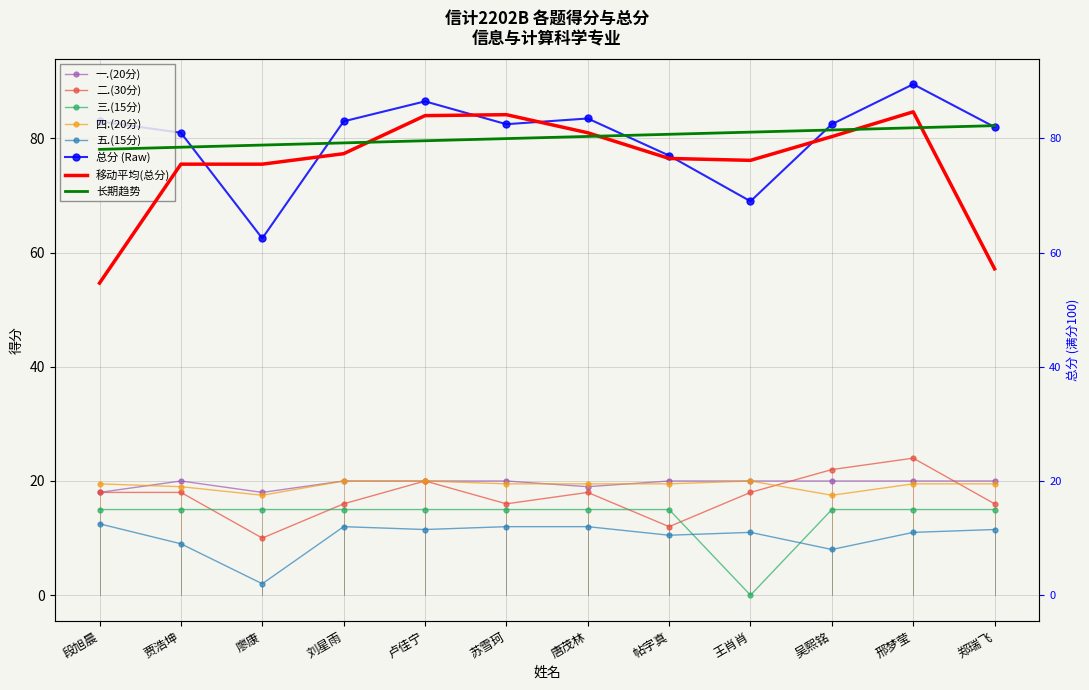

True or false: 二.(30分) has a value of 6.2 at 吴熙铭.

False